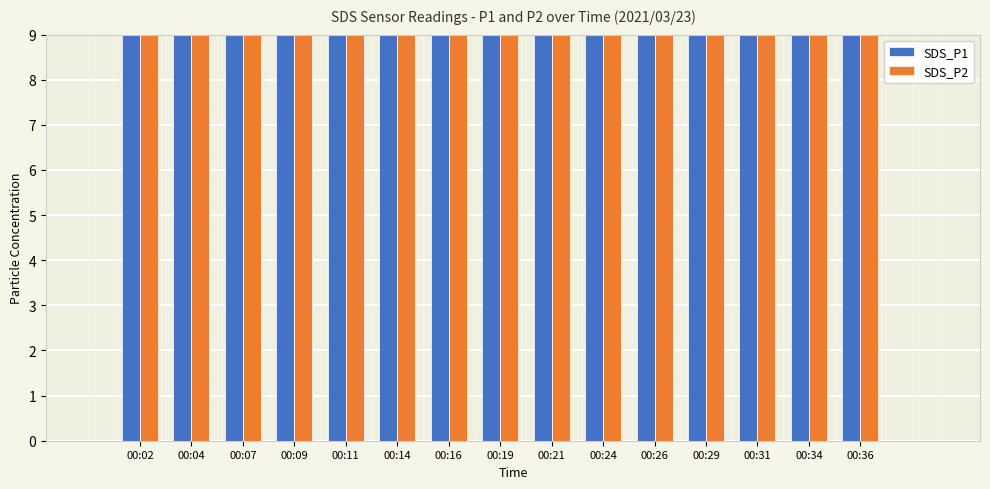

Which series changed the most between 00:24 and 00:26?

SDS_P1